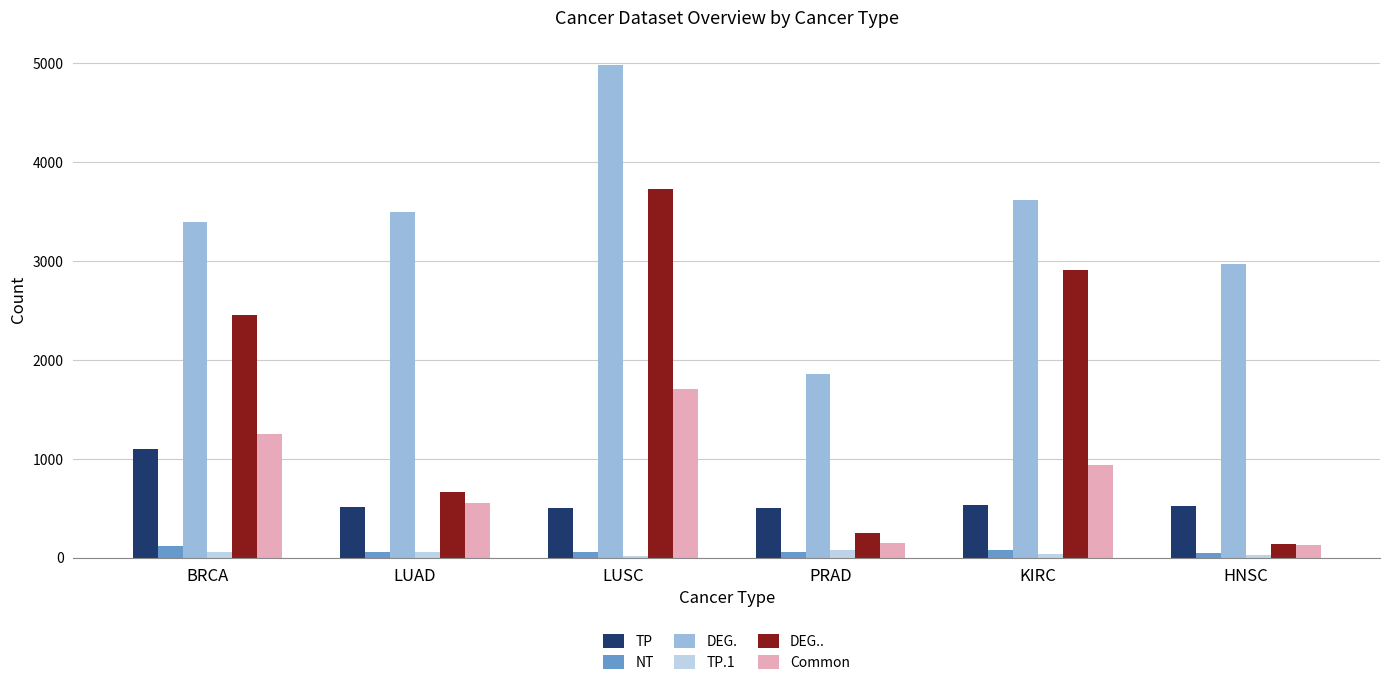

At which category is the sum across all series the highest?

LUSC